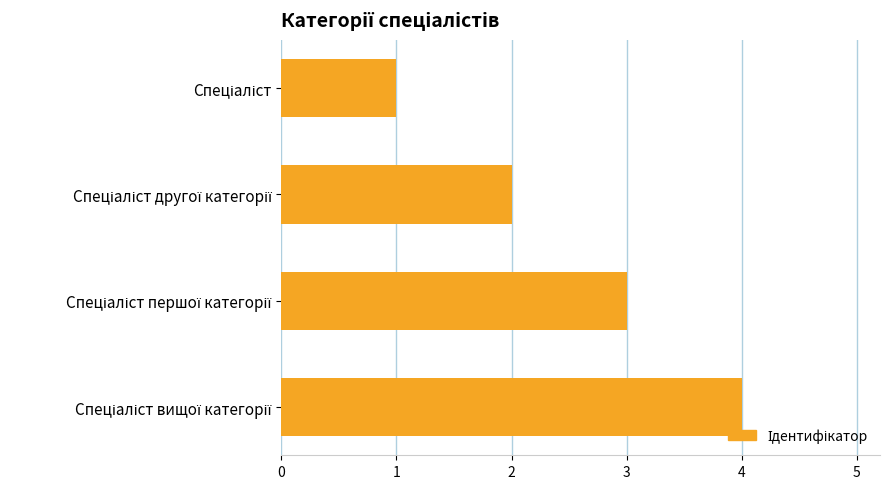

What is the greatest value displayed?

4